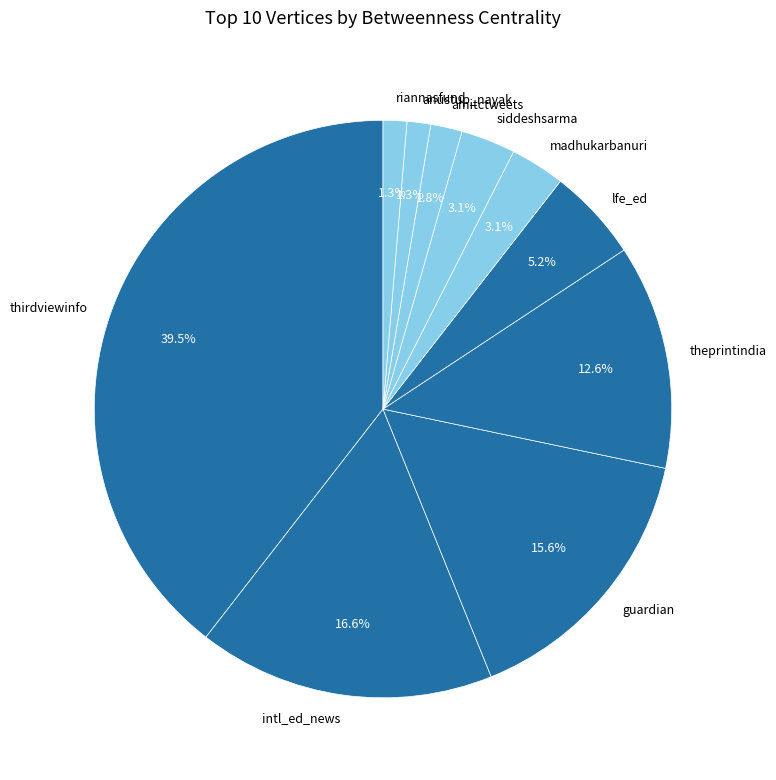

What percentage is NOT represented by intl_ed_news?

83.4%